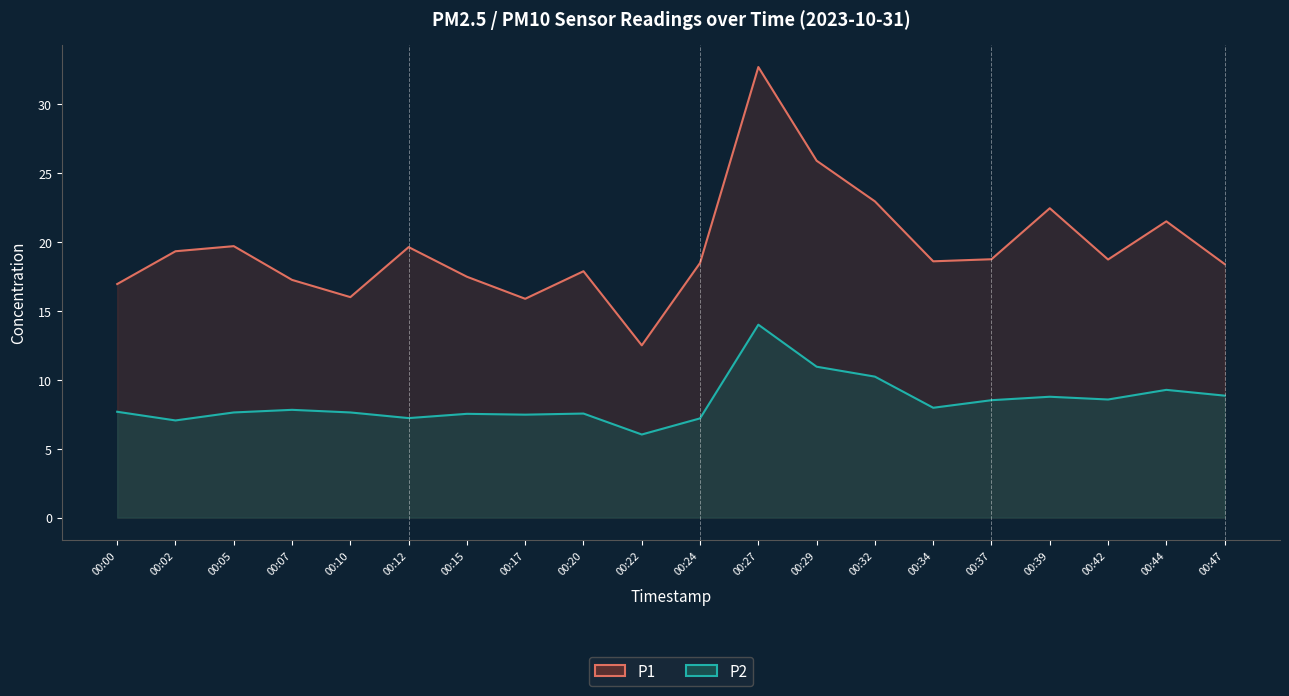

True or false: P1 and P2 intersect in this chart.

False